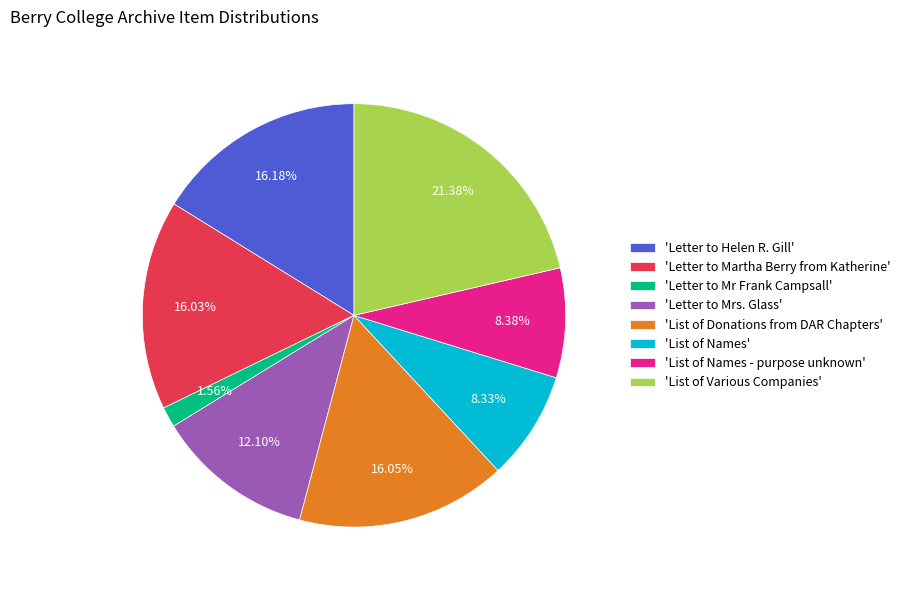

Combined, do 'Letter to Helen R. Gill' and 'Letter to Martha Berry from Katherine' account for over 50%?

No